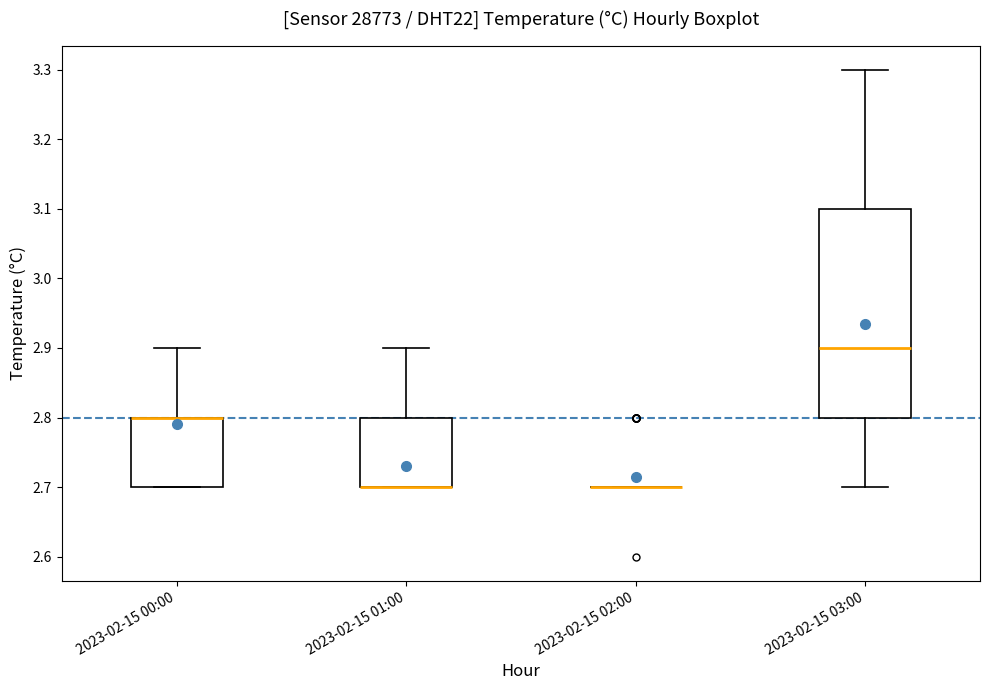

Reading left to right, read every box against the y-axis: the position of its median line, the range the box covers, and the ends of its whiskers. The values are not printed on the chart, so give them approximately, as read against the axis.

2023-02-15 00:00: median 2.8 (drawn on the box's upper edge), box 2.7 to 2.8, whiskers 2.7 to 2.9
2023-02-15 01:00: median 2.7 (drawn on the box's lower edge), box 2.7 to 2.8, whiskers 2.7 to 2.9
2023-02-15 02:00: box collapsed to a line at 2.7, whiskers 2.7 to 2.7
2023-02-15 03:00: median 2.9, box 2.8 to 3.1, whiskers 2.7 to 3.3